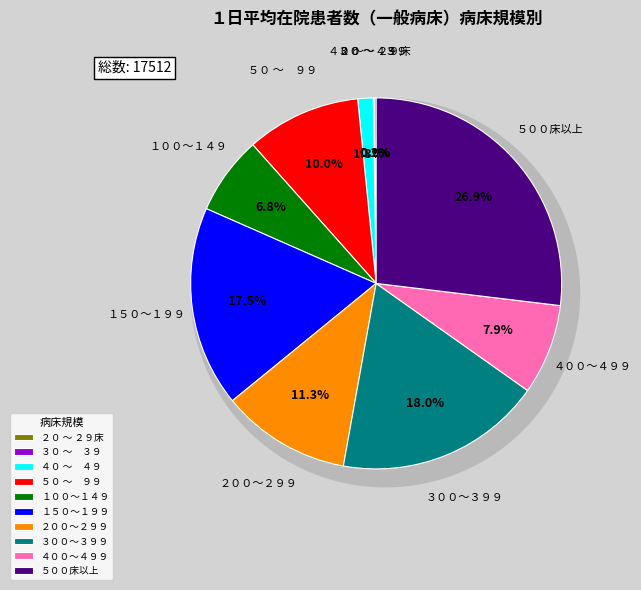

Is there a majority slice in this chart?

No